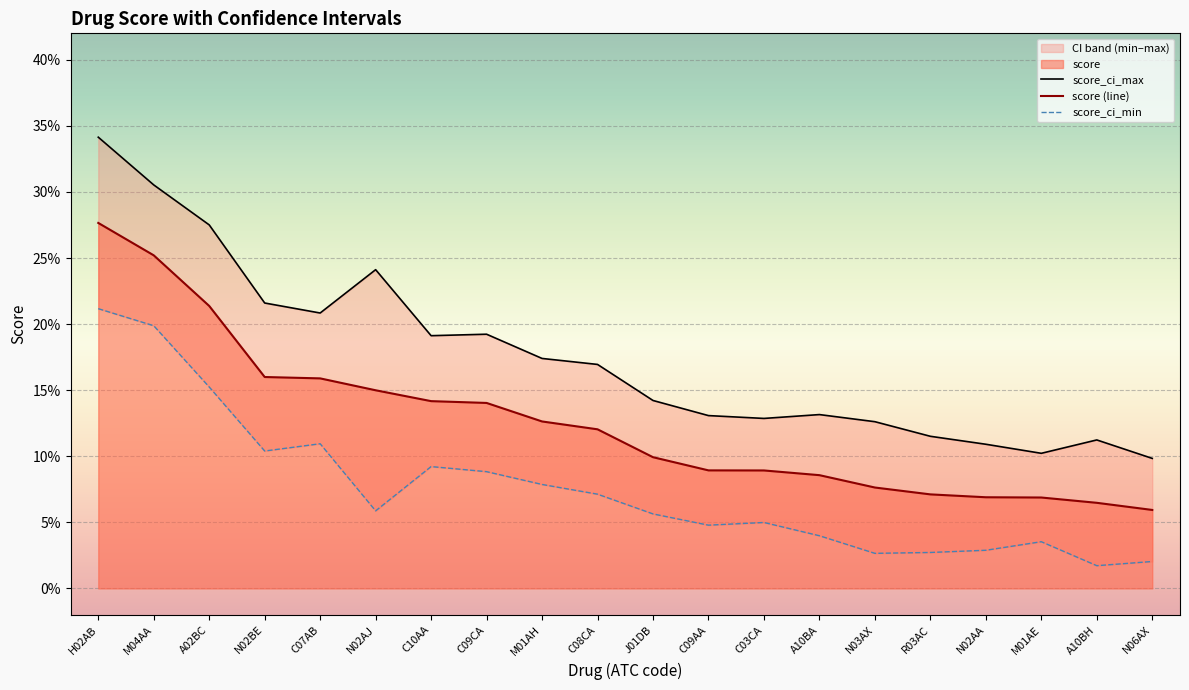

At which category is the sum across all series the highest?

H02AB